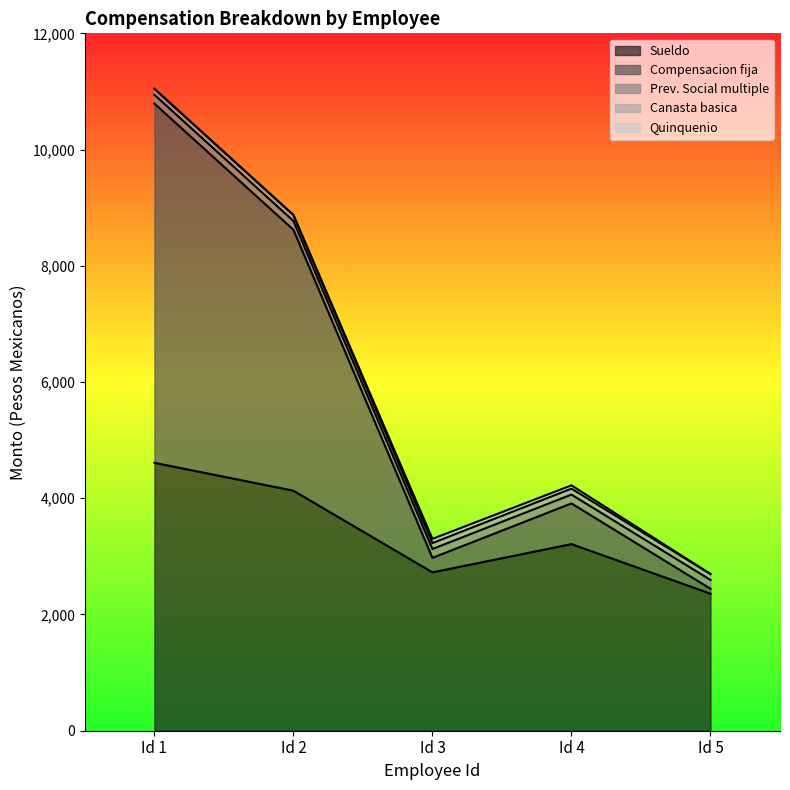

Is the value of Prev. Social multiple at Id 5 greater than the value of Quinquenio at Id 1?

Yes